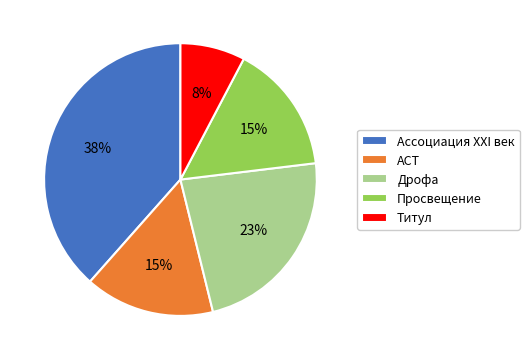

The АСТ slice represents 1% of the pie. True or false?

False